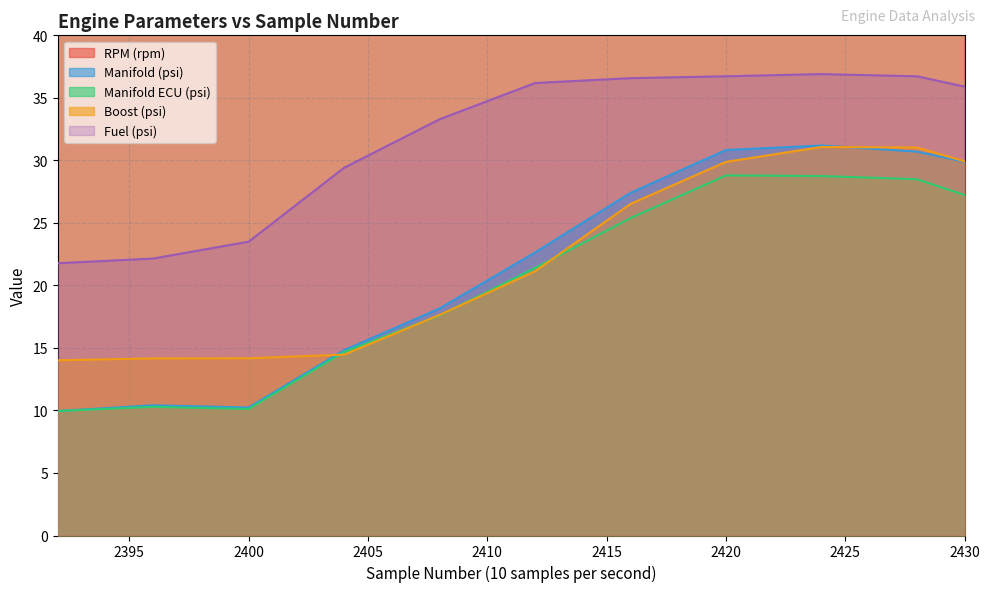

The Manifold (psi) series shows 13.6 at 2416. True or false?

False